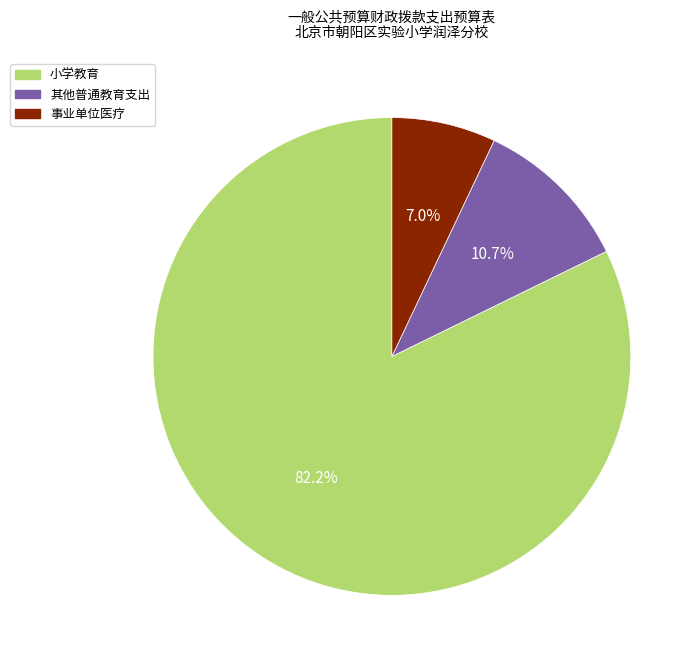

How many segments does this pie chart have?

3